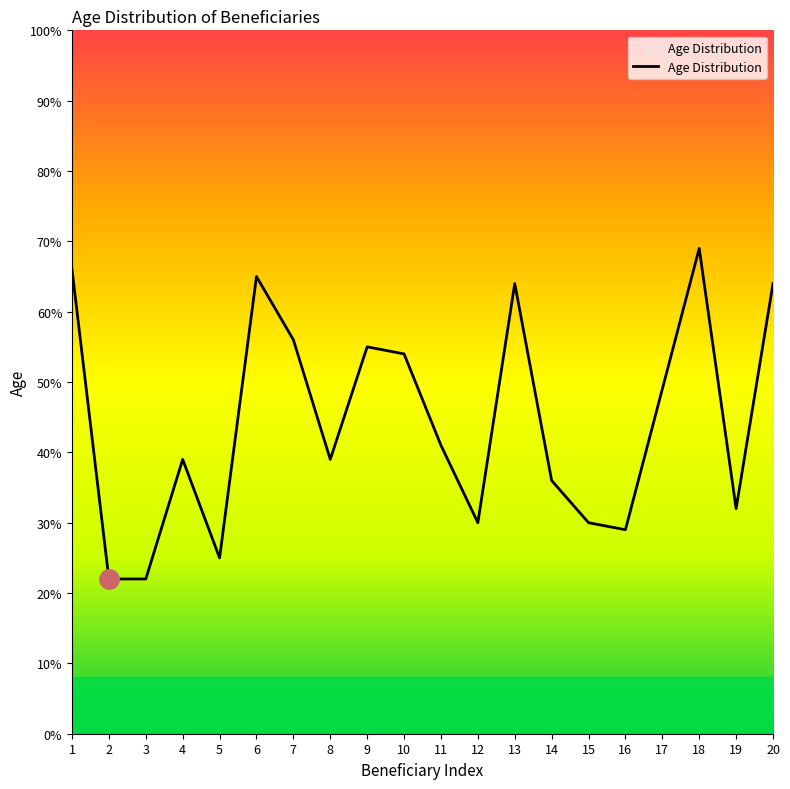

How many distinct data groups are displayed?

1